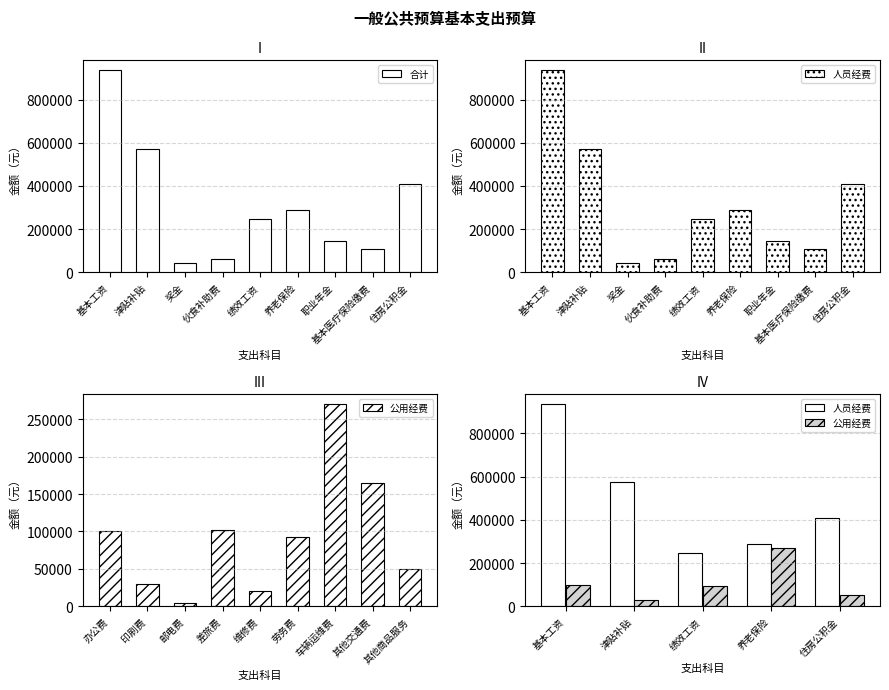

Reading left to right, what are all the values shown in this chart?

合计: 934632	572940	44701	63360	247608	288072	144012	108036	406704
人员经费: 934632	572940	44701	63360	247608	288072	144012	108036	406704
公用经费: 100000	30000	4000	102400	20000	93000	270000	164160	50000